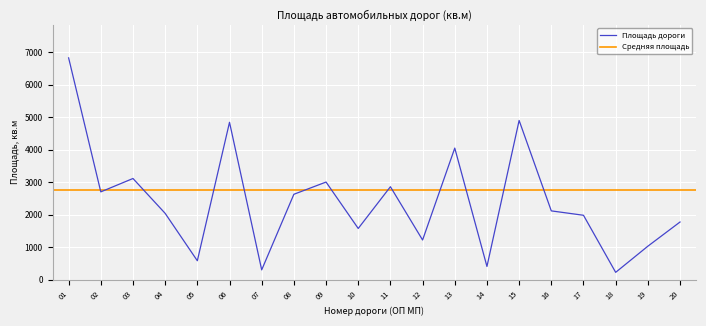

True or false: the data has more than 0 interior local peaks.

True